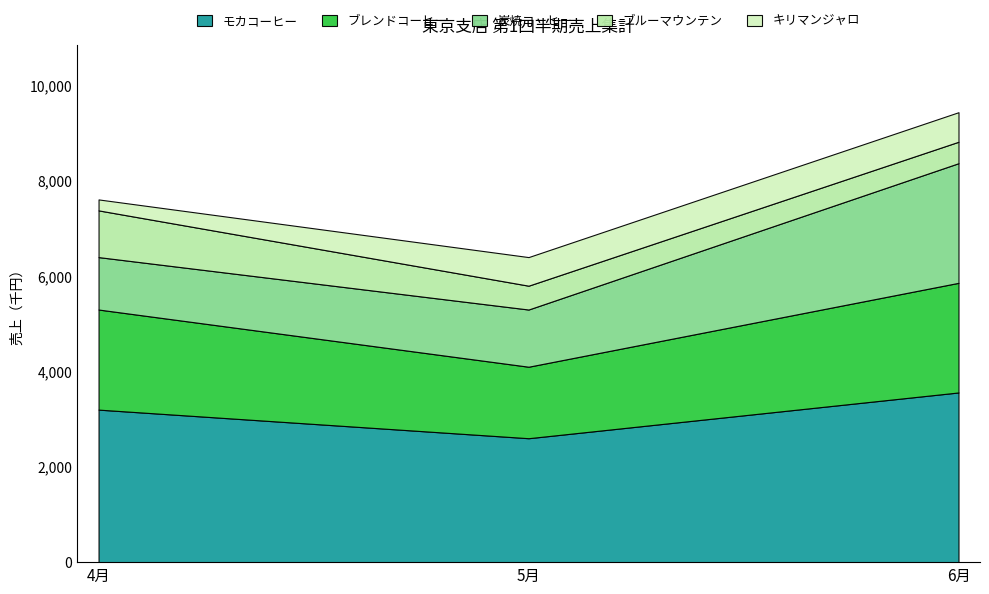

How many distinct data groups are displayed?

5